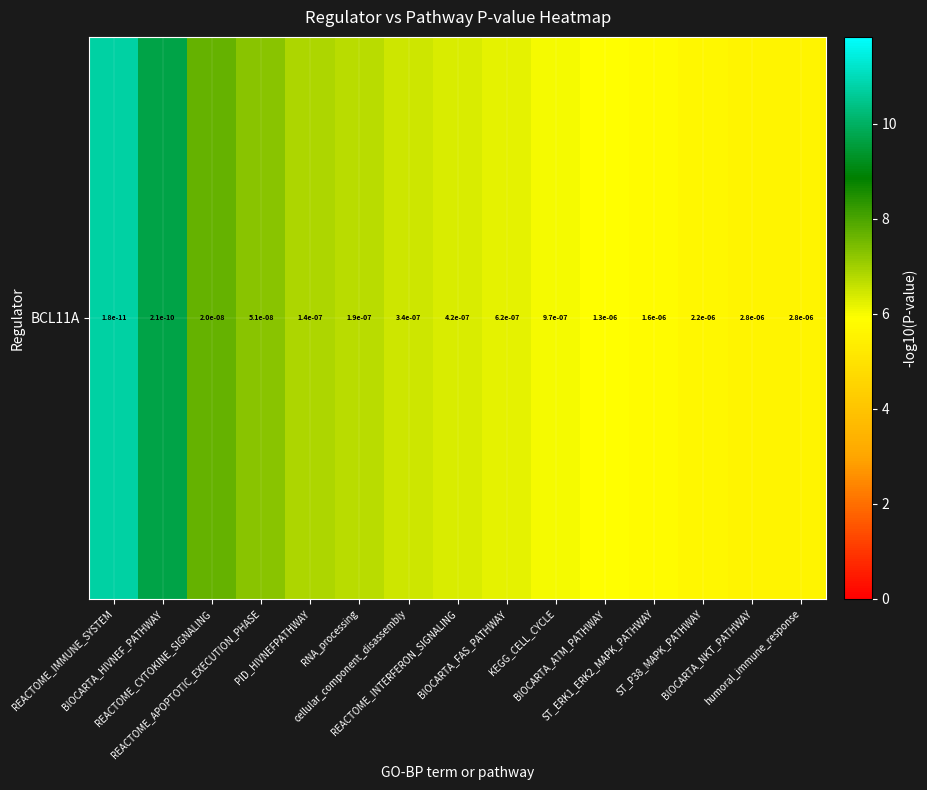

How many values are below 6?

5